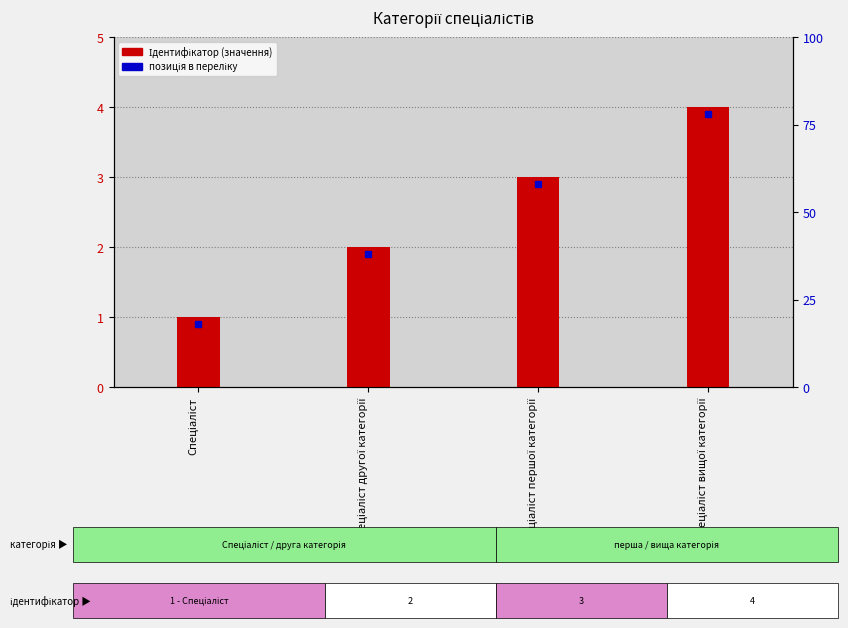

The value at Спеціаліст is 1. True or false?

True